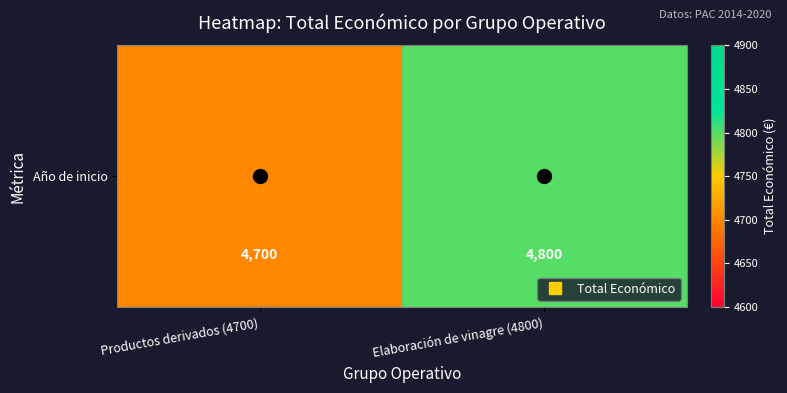

List the labels in order of value, largest first.

Elaboración de vinagre (4800), Productos derivados (4700)